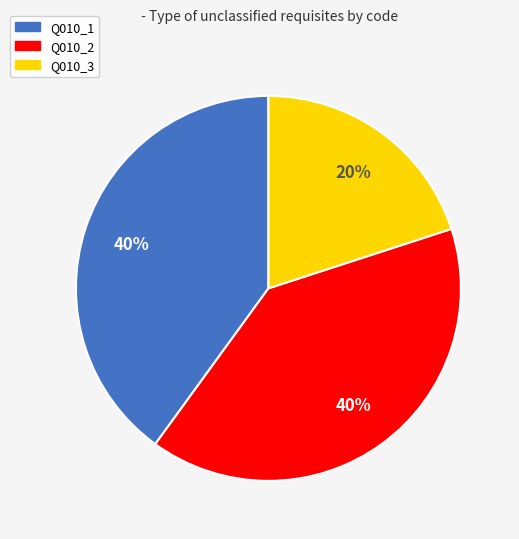

How many segments does this pie chart have?

3